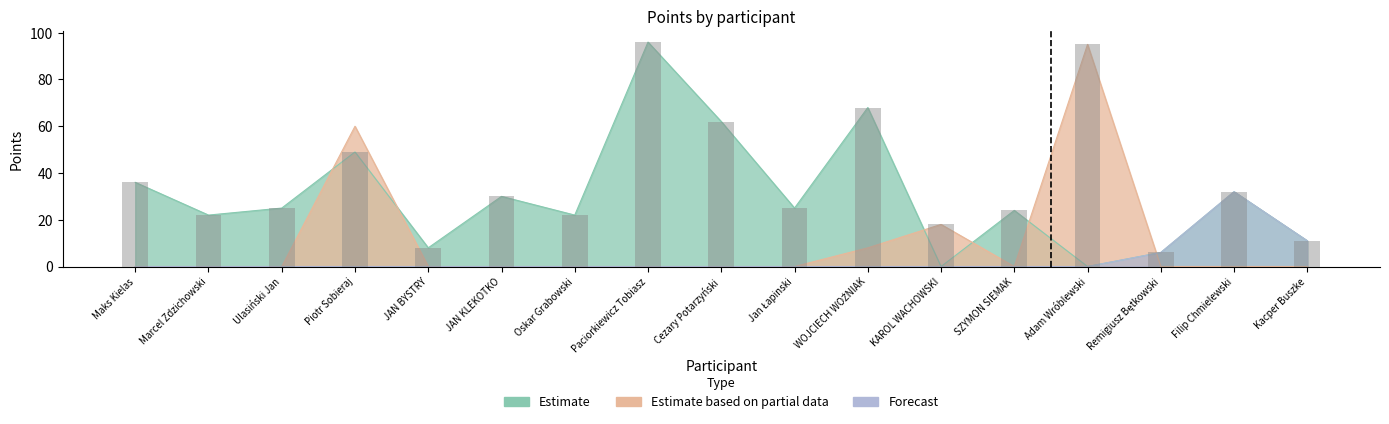

What is the approximate value at JAN BYSTRY, to the nearest 5?

10